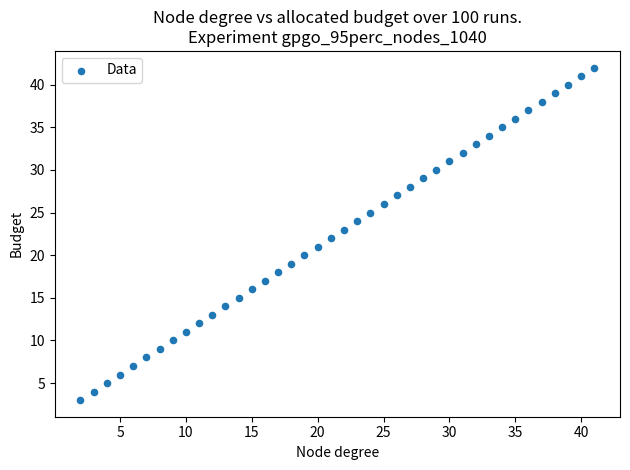

What is the range of X values (max minus min)?

39